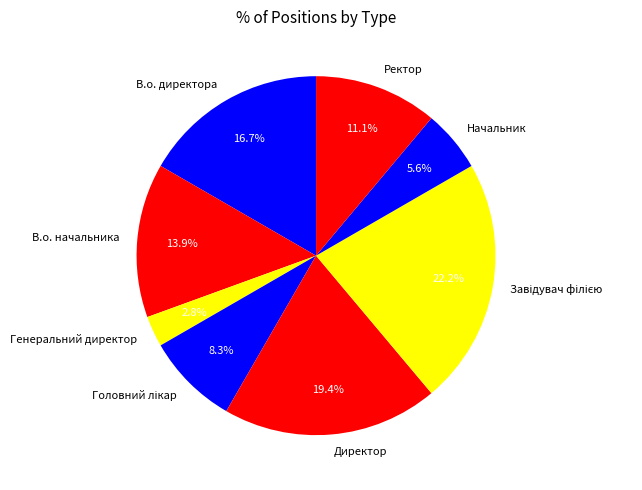

True or false: В.о. начальника accounts for 14% of the total.

True